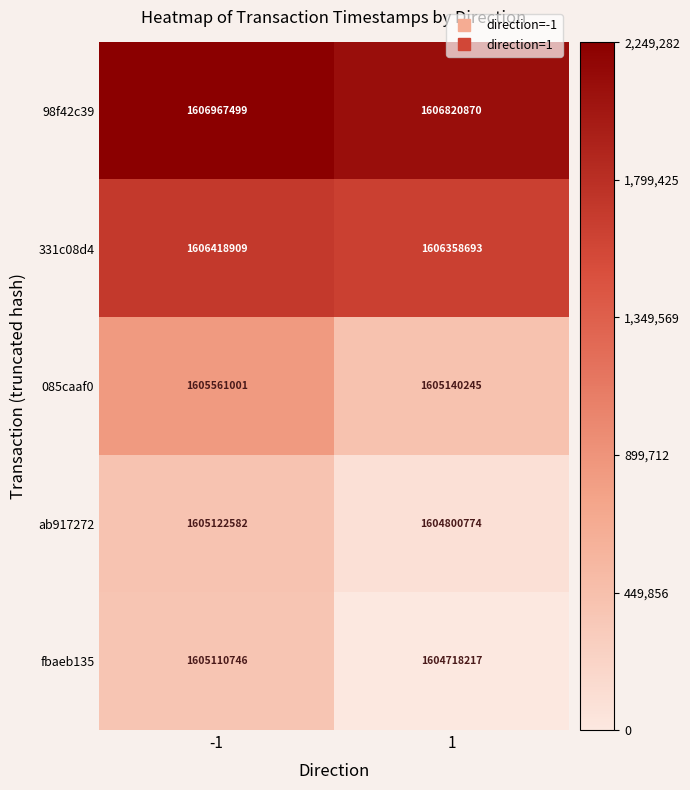

The 98f42c39 series shows 1606967499 at -1. True or false?

True